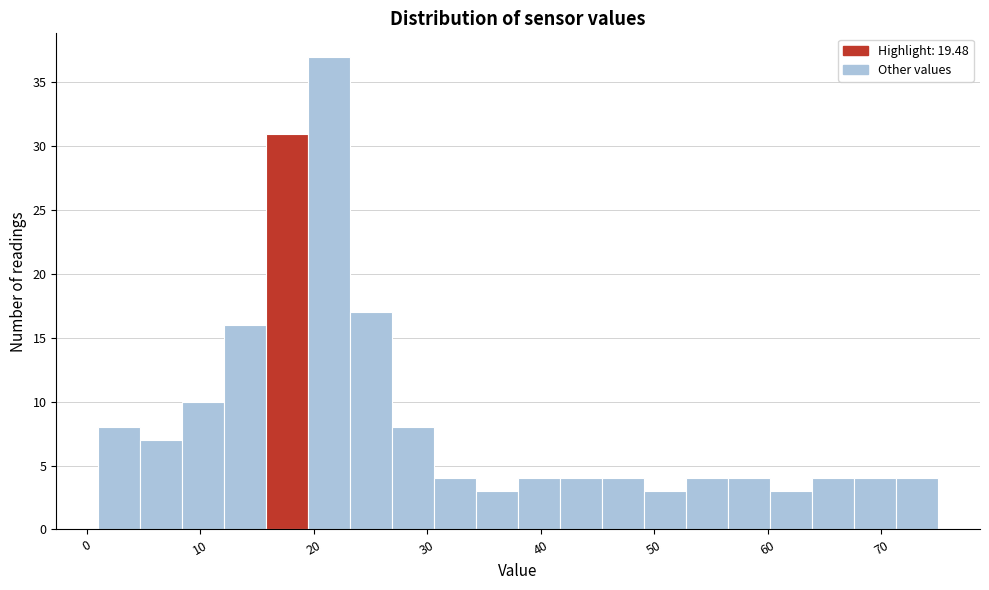

Read against the x-axis, roughly where is the centre of the tallest bar?

21